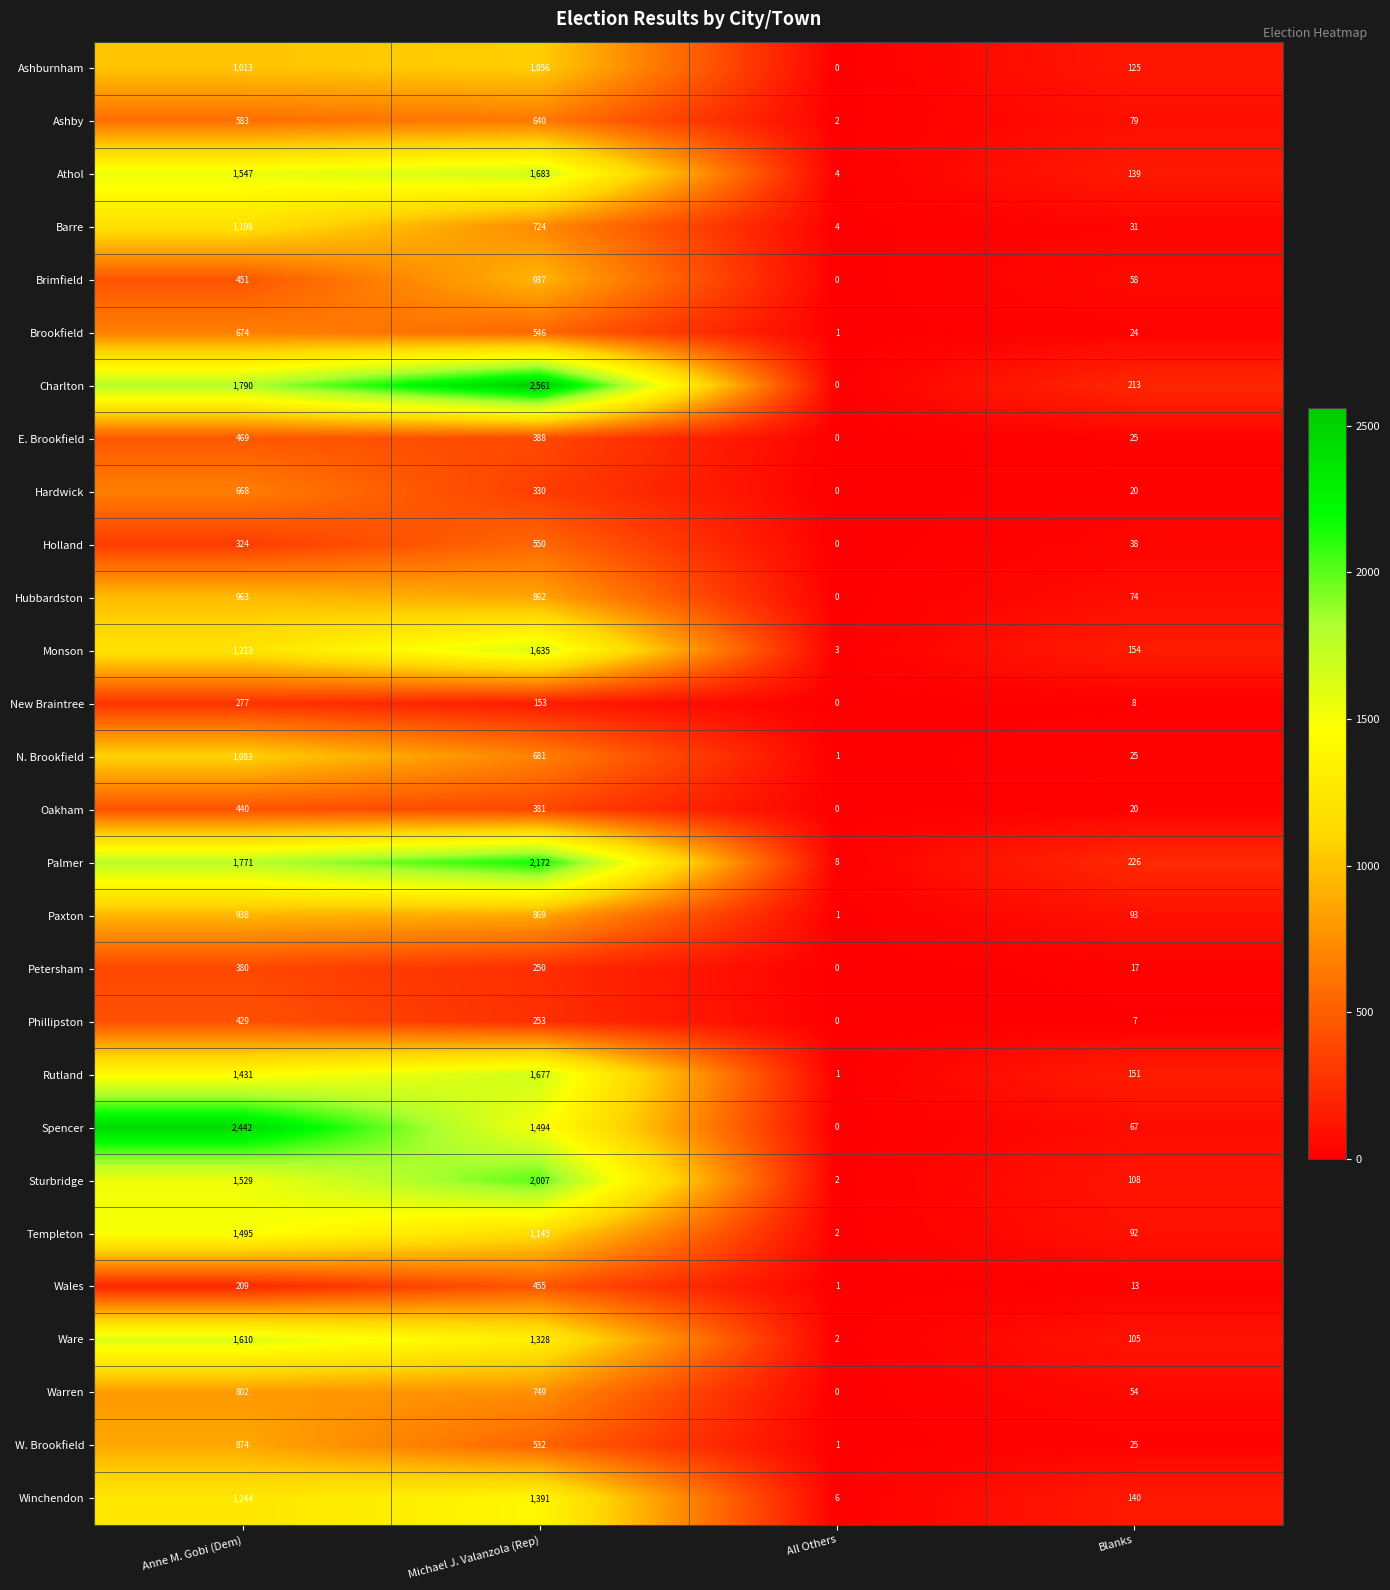

What is the sum of the W. Brookfield values at Anne M. Gobi (Dem) and Blanks?

899